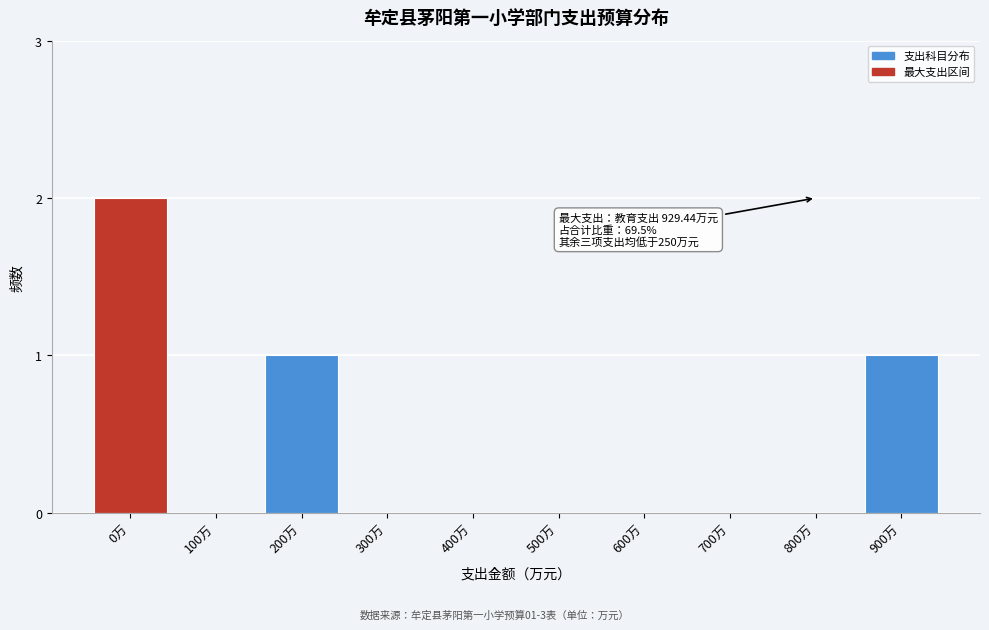

Reading left to right, transcribe all the data shown in this chart.

0万=2	100万=0	200万=1	300万=0	400万=0	500万=0	600万=0	700万=0	800万=0	900万=1